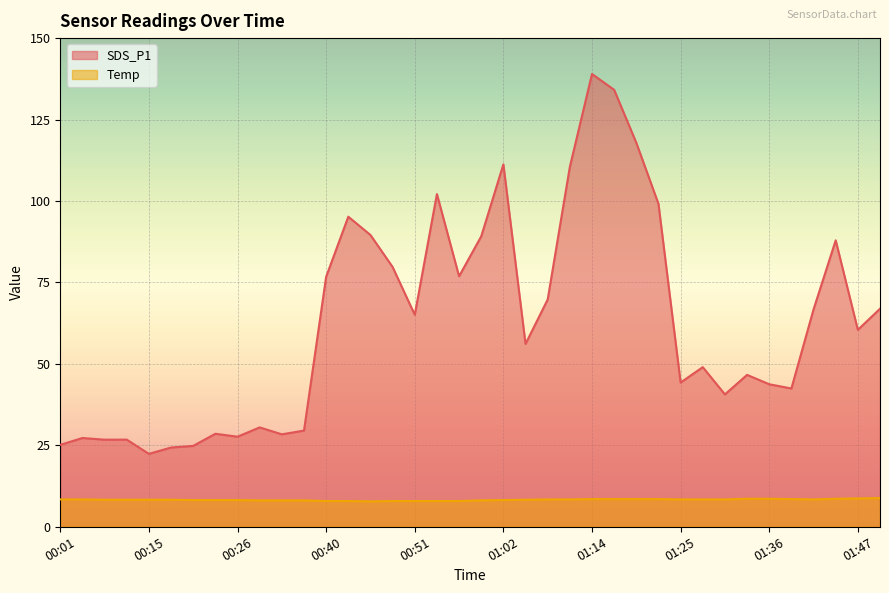

List the series in order of their overall mean, lowest first.

Temp, SDS_P1